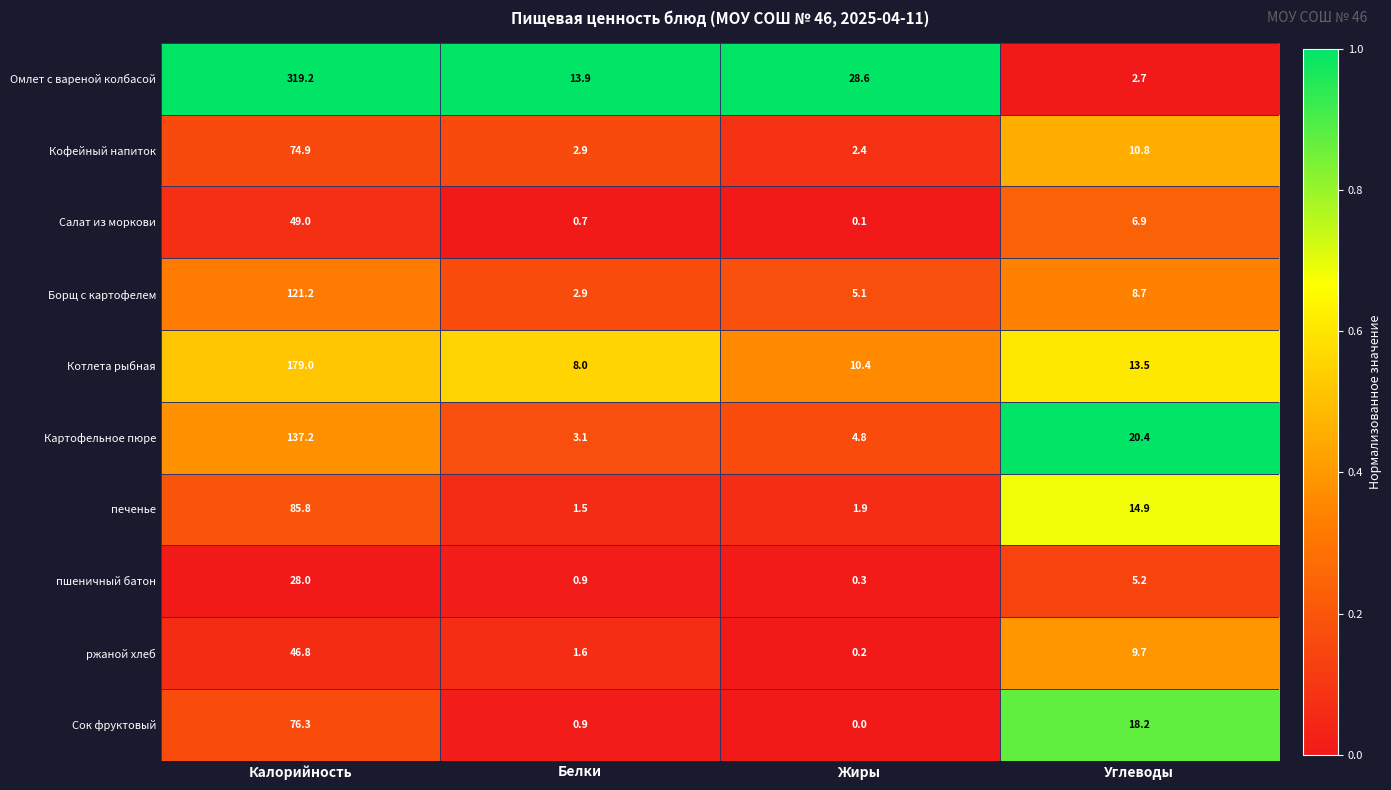

At Калорийность, list the series in order from smallest to largest.

пшеничный батон, ржаной хлеб, Салат из моркови, Кофейный напиток, Сок фруктовый, печенье, Борщ с картофелем, Картофельное пюре, Котлета рыбная, Омлет с вареной колбасой